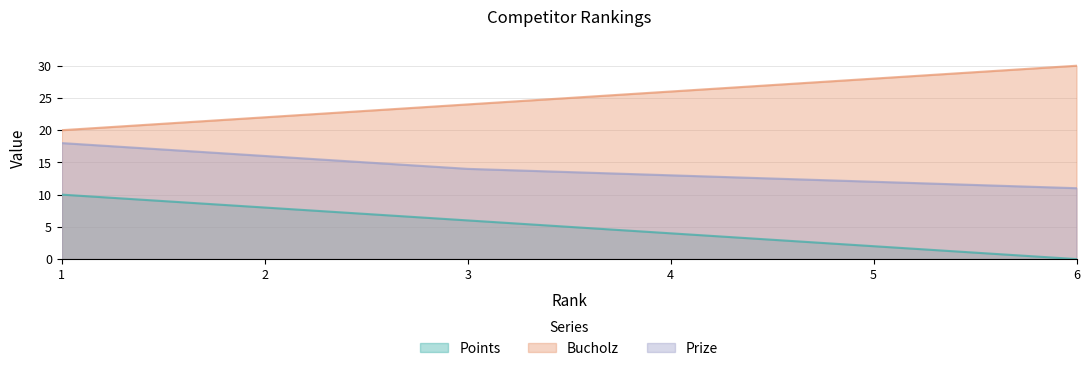

At 4, list the series in order from smallest to largest.

Points, Prize, Bucholz